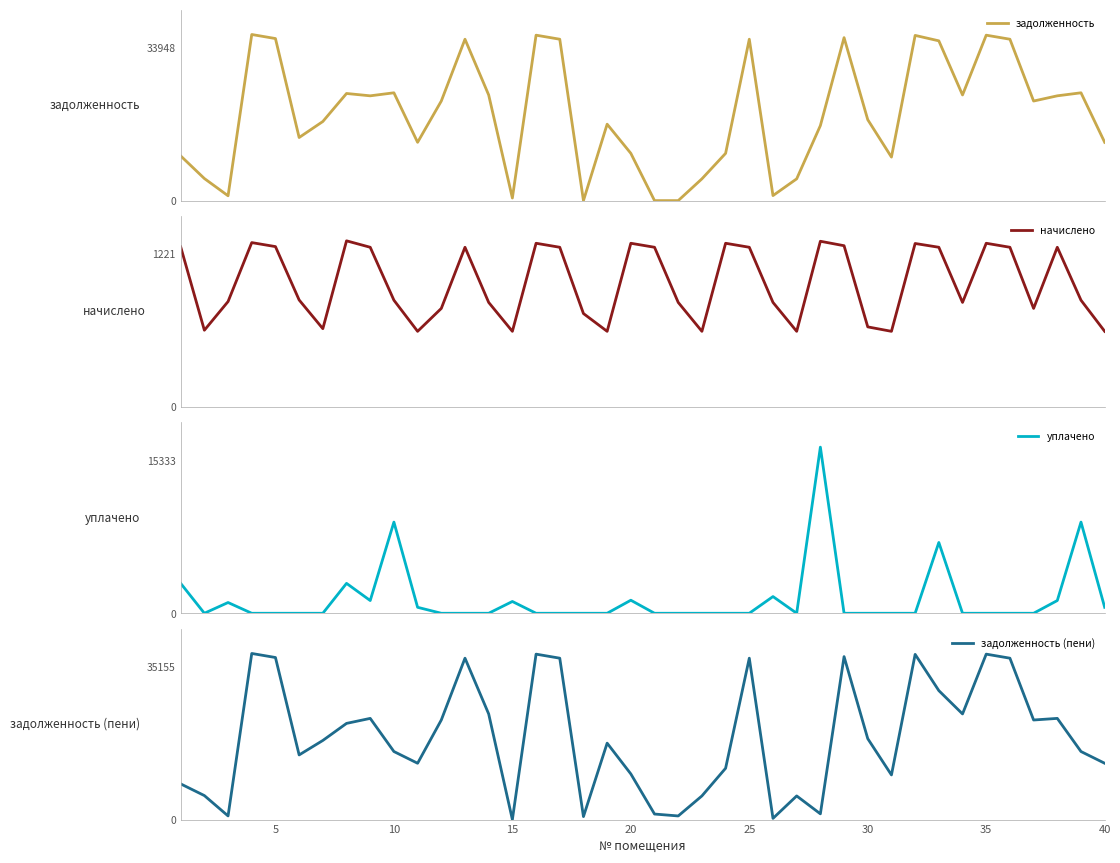

Where do уплачено and задолженность (пени) first cross each other?

5 and 10